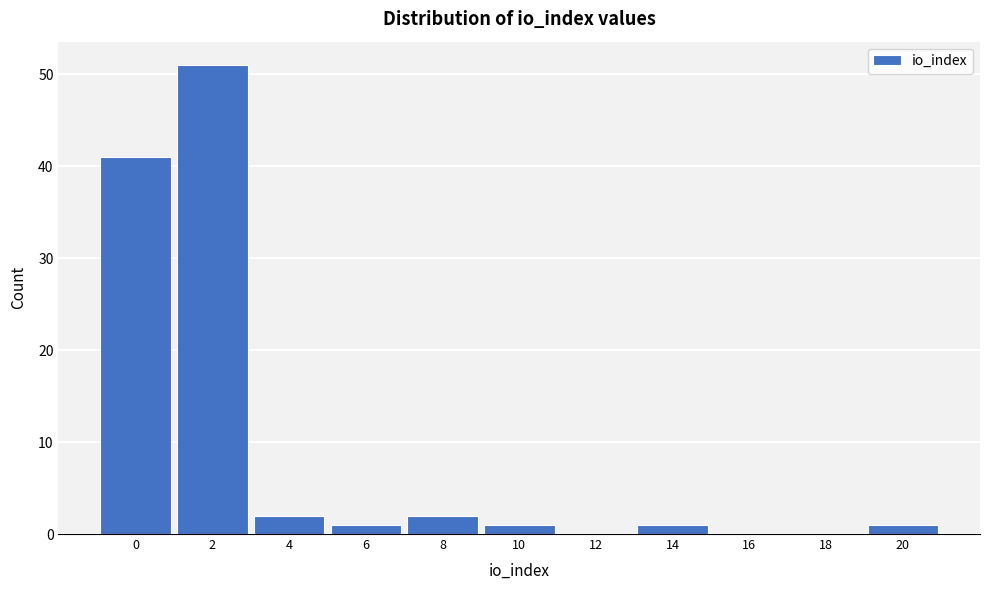

Reading left to right, transcribe all the data shown in this chart.

0=41	2=51	4=2	6=1	8=2	10=1	12=0	14=1	16=0	18=0	20=1